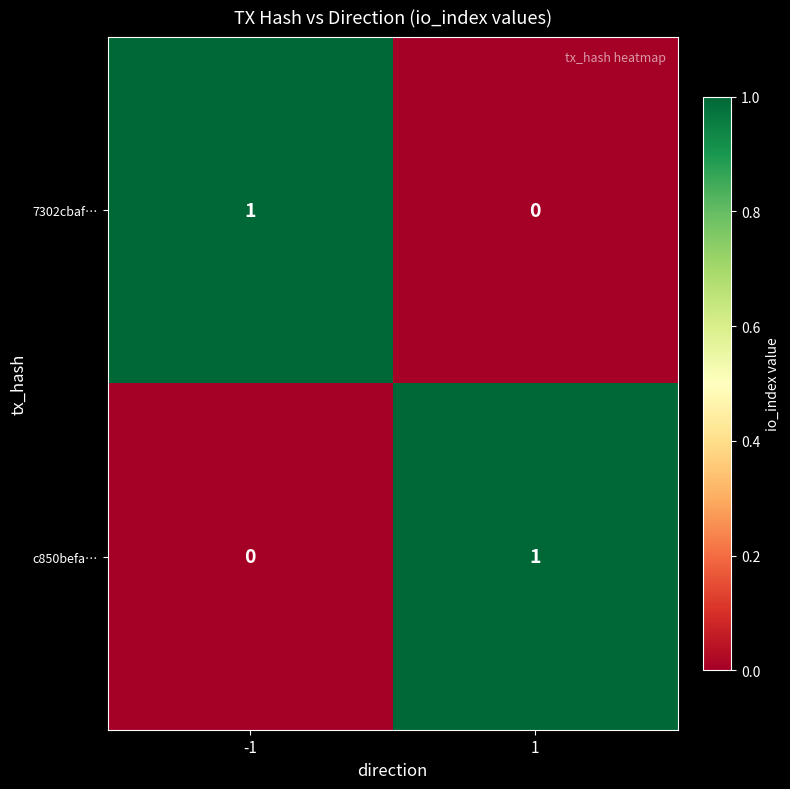

Rank the categories by 7302cbaf… value from highest to lowest.

-1, 1